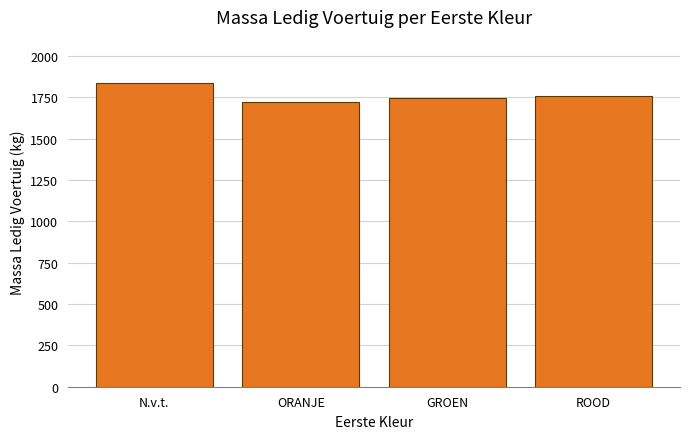

Approximately how many times larger is the value at N.v.t. compared to GROEN?

1.1